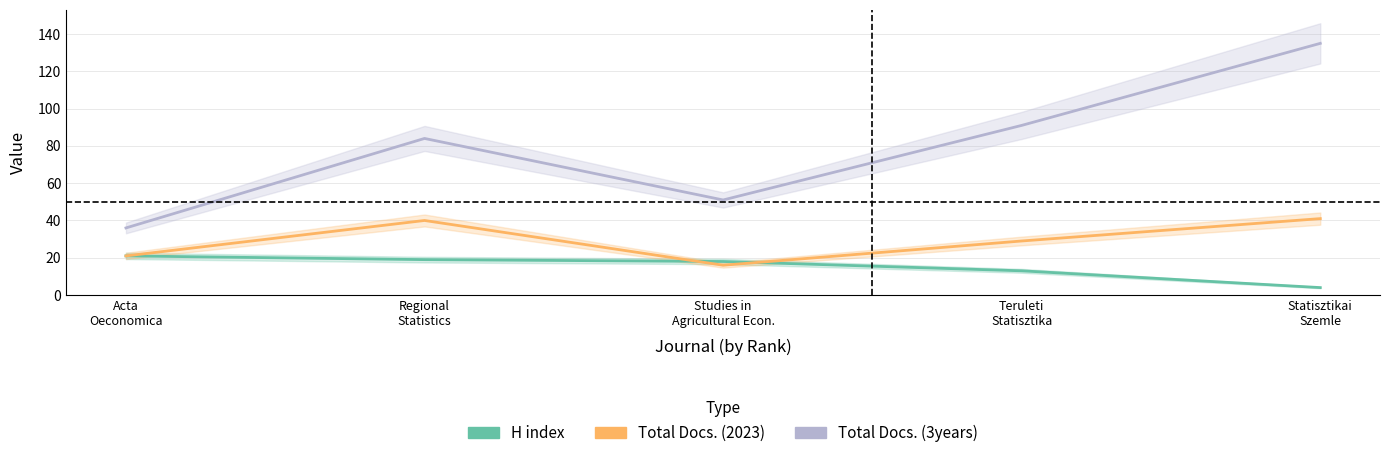

How many lines are shown in the chart?

3